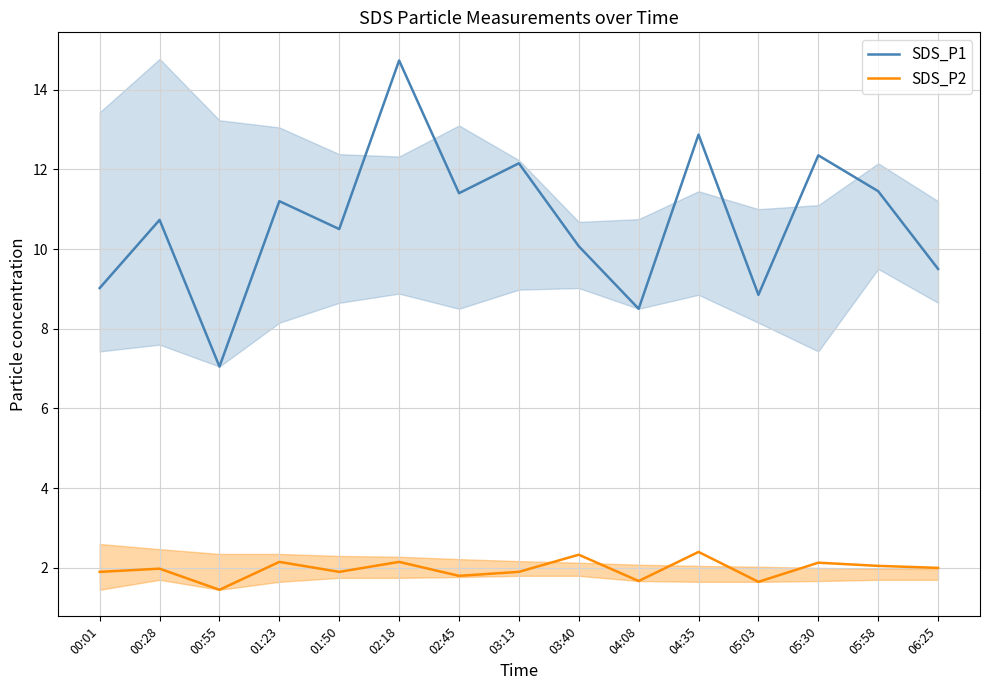

True or false: SDS_P1 has a value of 5.4 at 01:23.

False